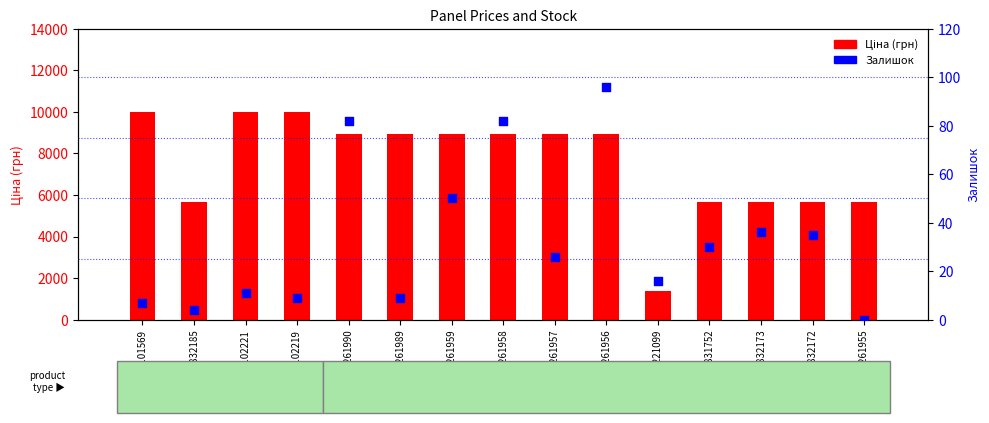

Which series reaches the minimum Y coordinate?

Залишок